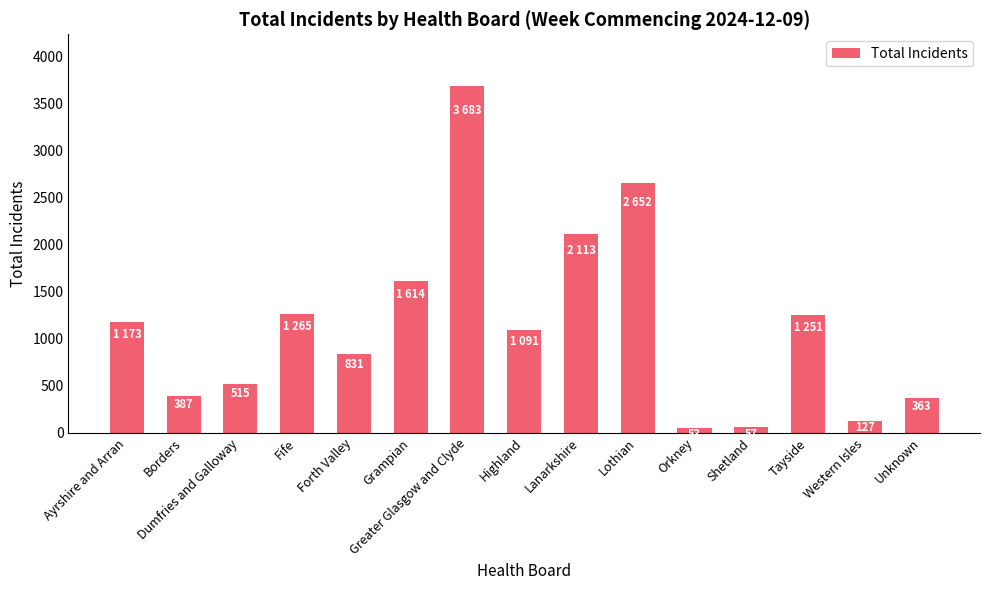

What is the label of the 9th bar from the left?

Lanarkshire